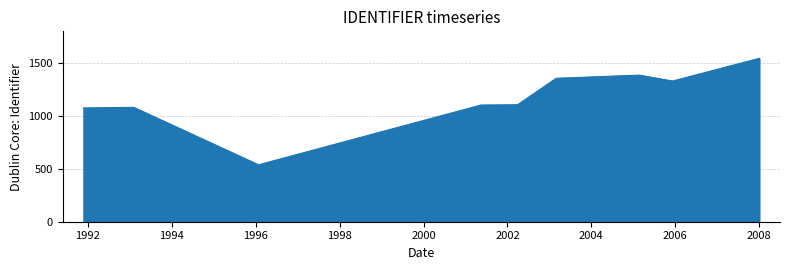

What is the minimum value shown in the chart?

538